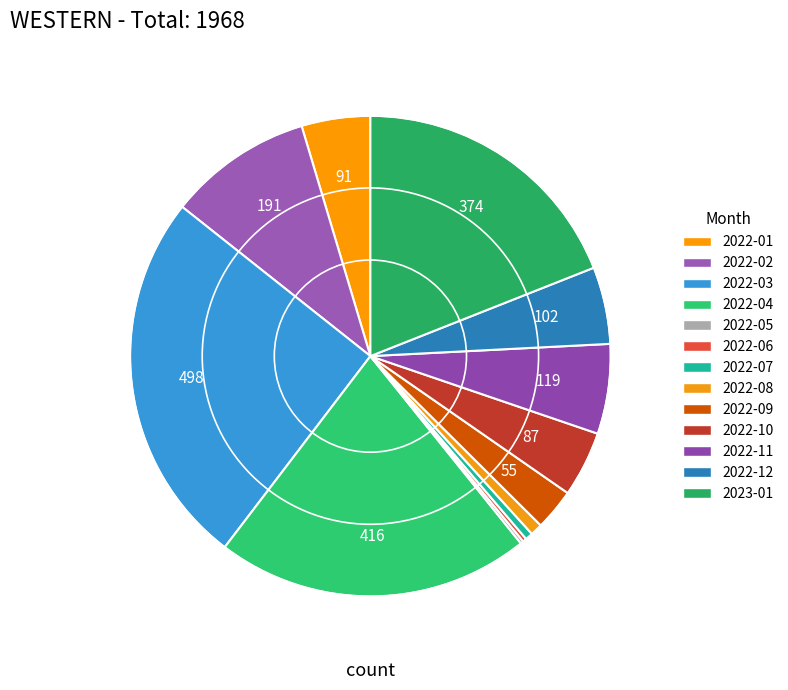

How many slices are in this pie chart?

13